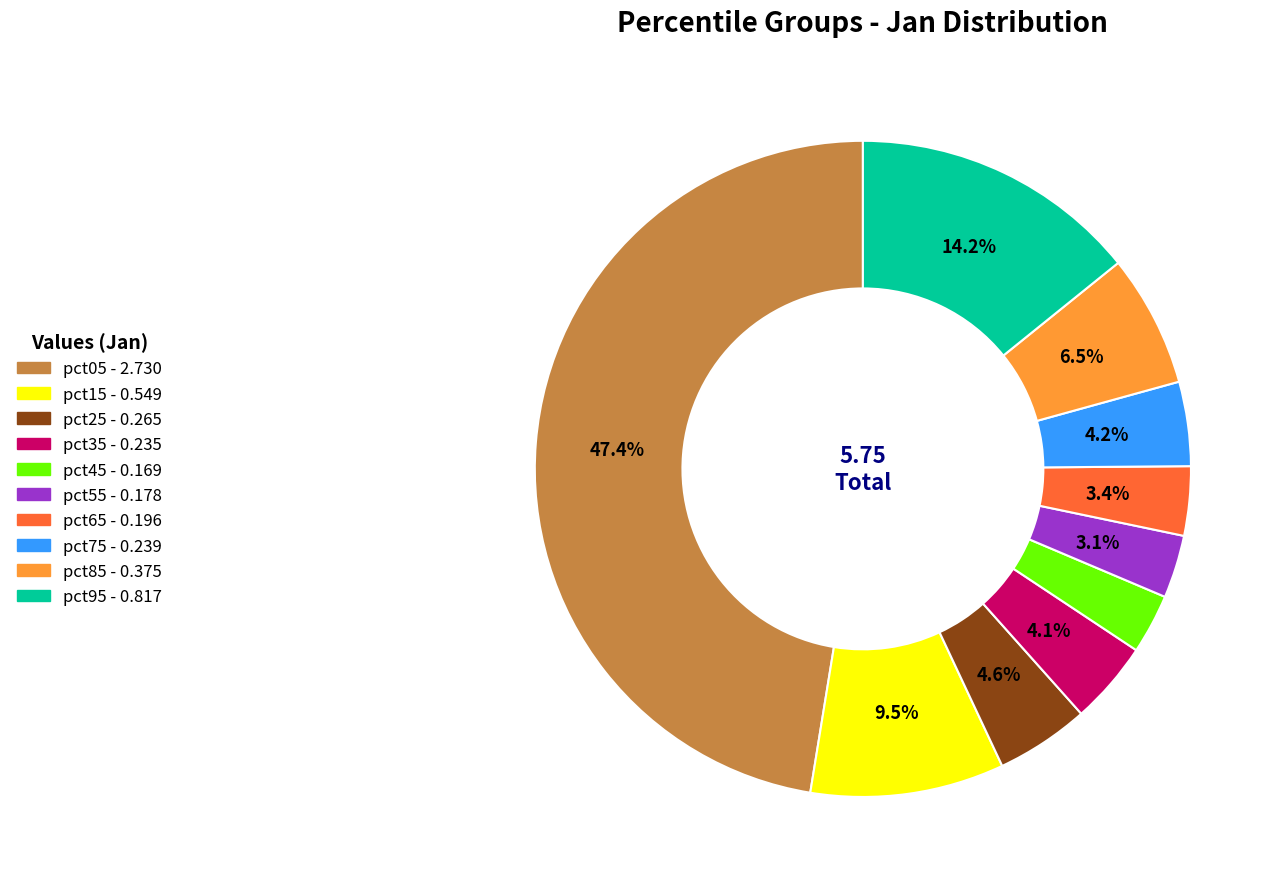

Does any single category account for the majority?

No